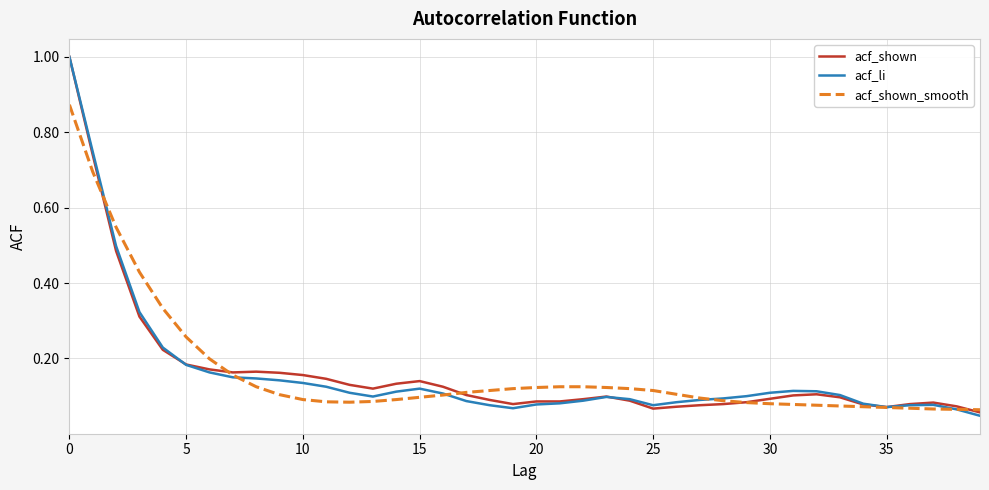

Is this an area chart (filled region under the line)?

No